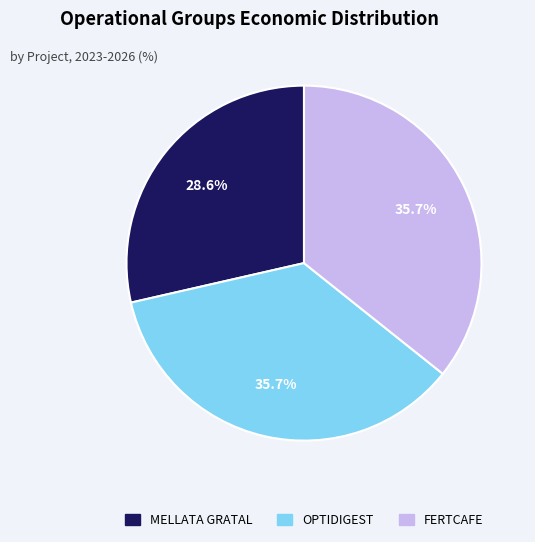

Approximately how many times larger is the value at MELLATA GRATAL compared to OPTIDIGEST?

0.8